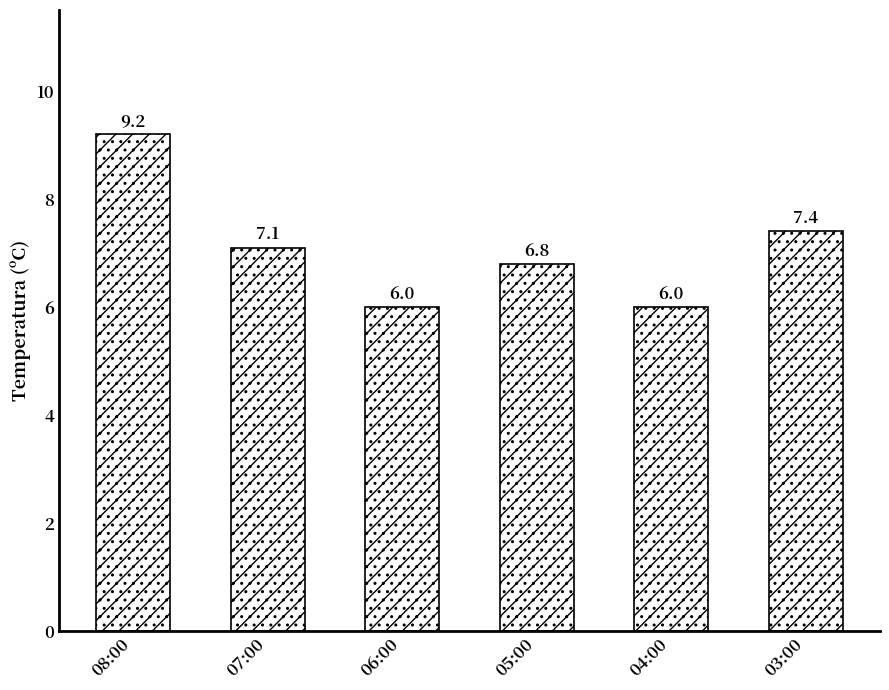

Where does the data first go above 7?

08:00